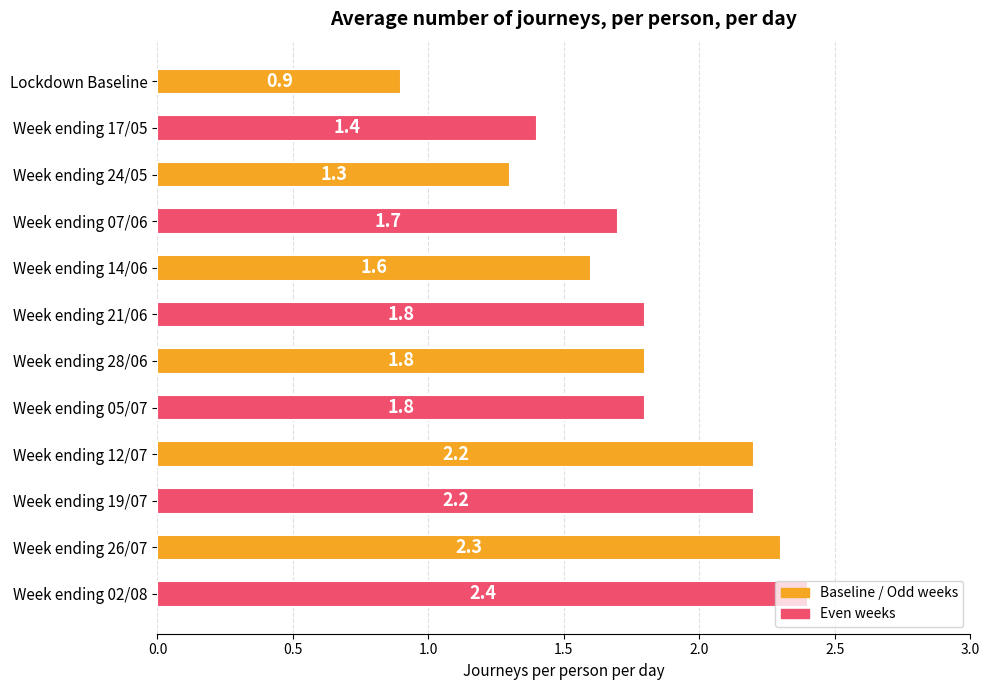

Which label corresponds to the largest value in the chart?

Week ending 02/08